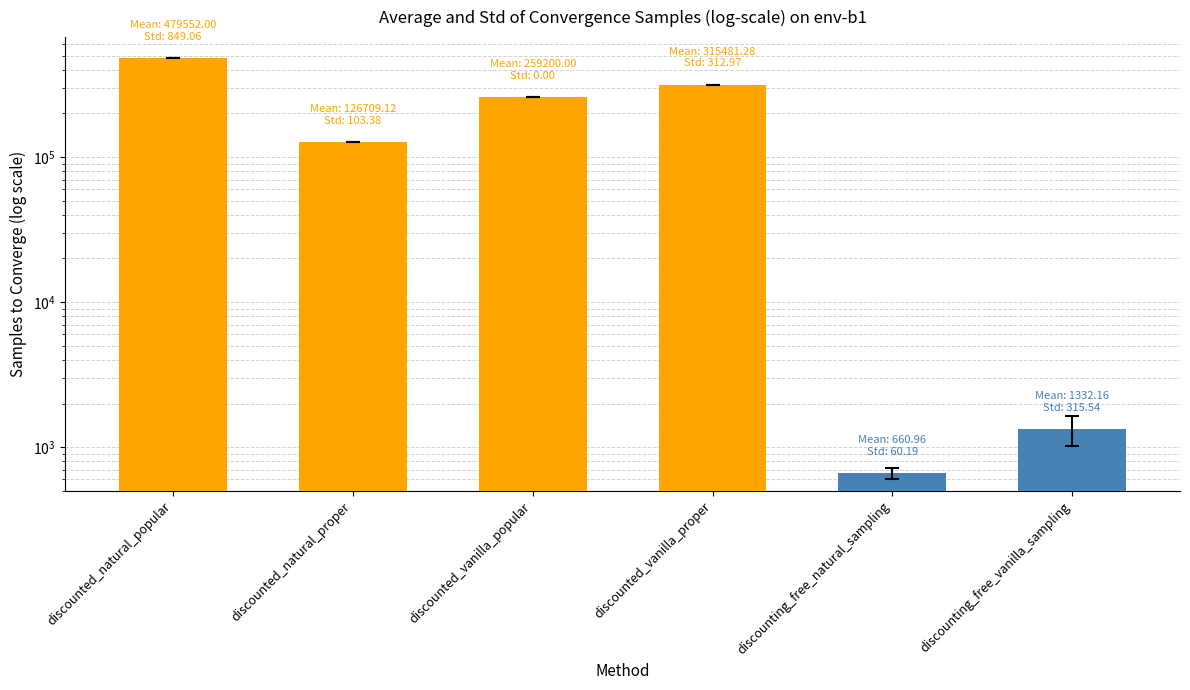

What is the difference between the maximum and minimum values?

478891.0